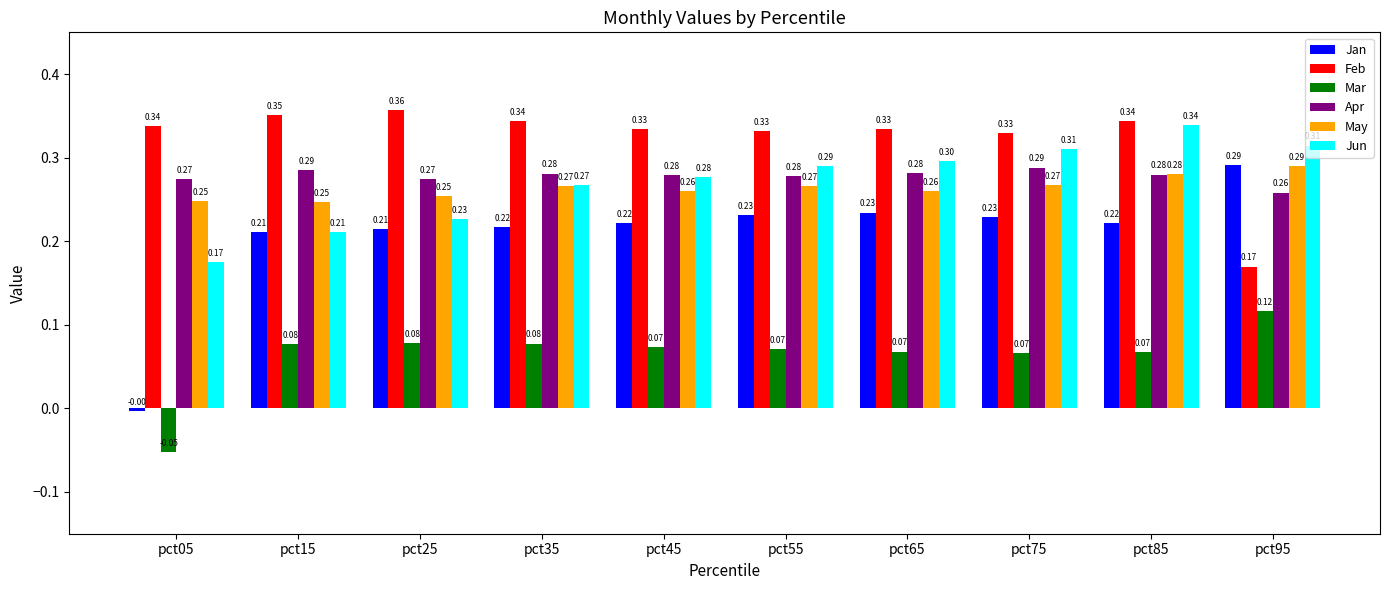

What is the maximum value for Jun?

0.3